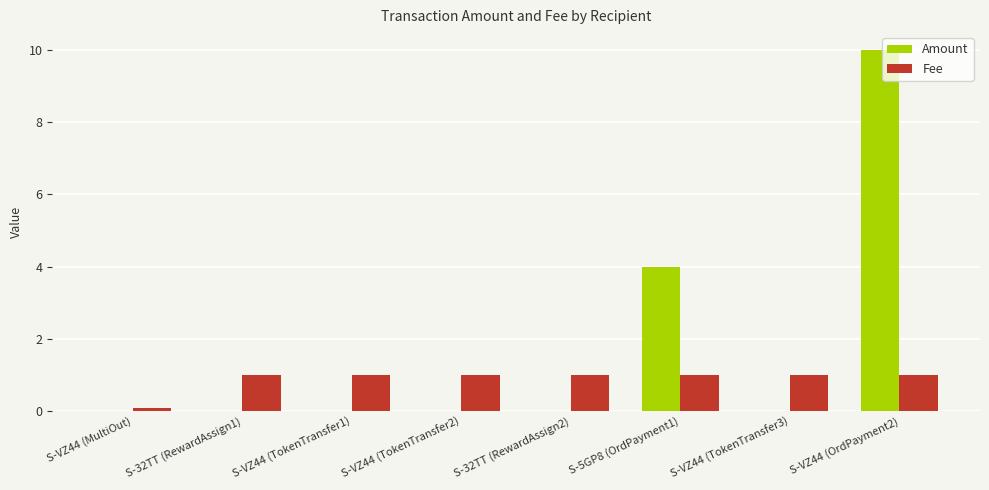

Which label corresponds to the largest value in the chart?

S-VZ44 (OrdPayment2)